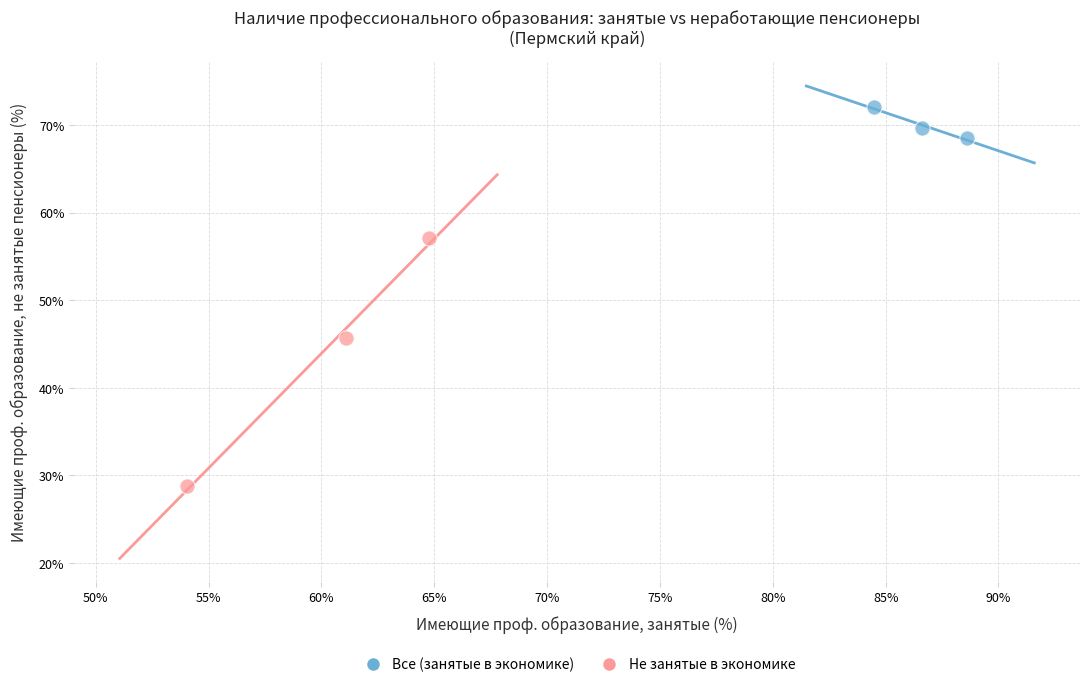

Which series contains the lowest Y value?

Не занятые в экономике